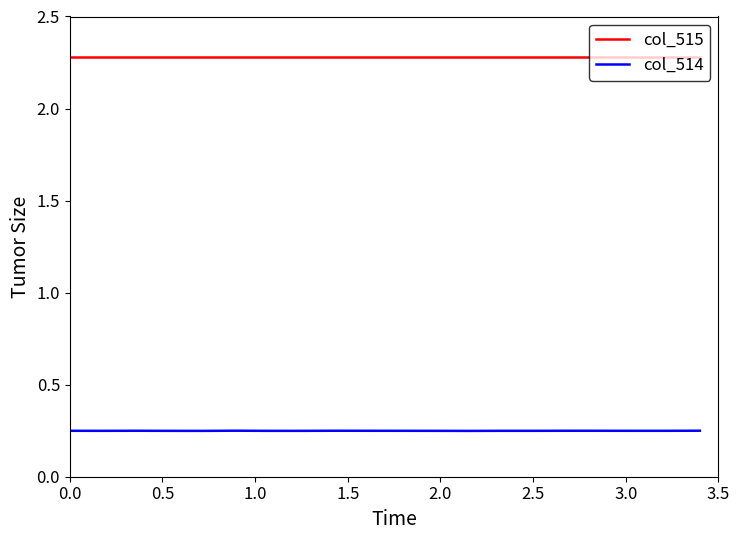

Which series has the largest total across all categories?

col_515